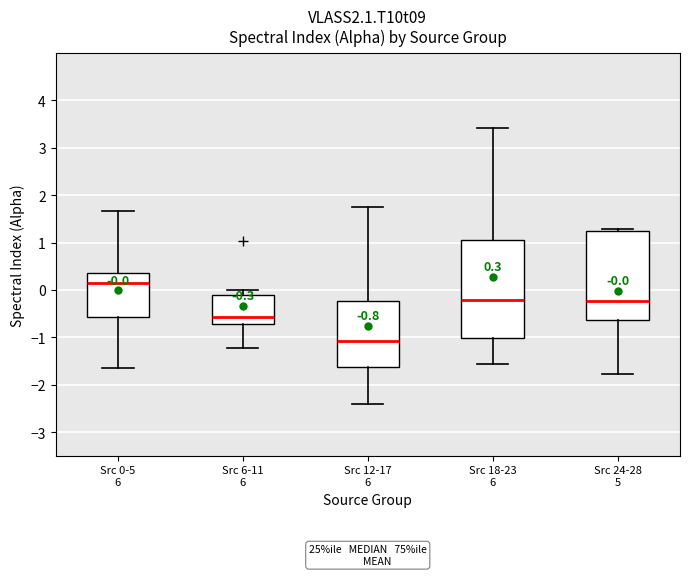

Which box's median line is the highest?

Src 0-5 6